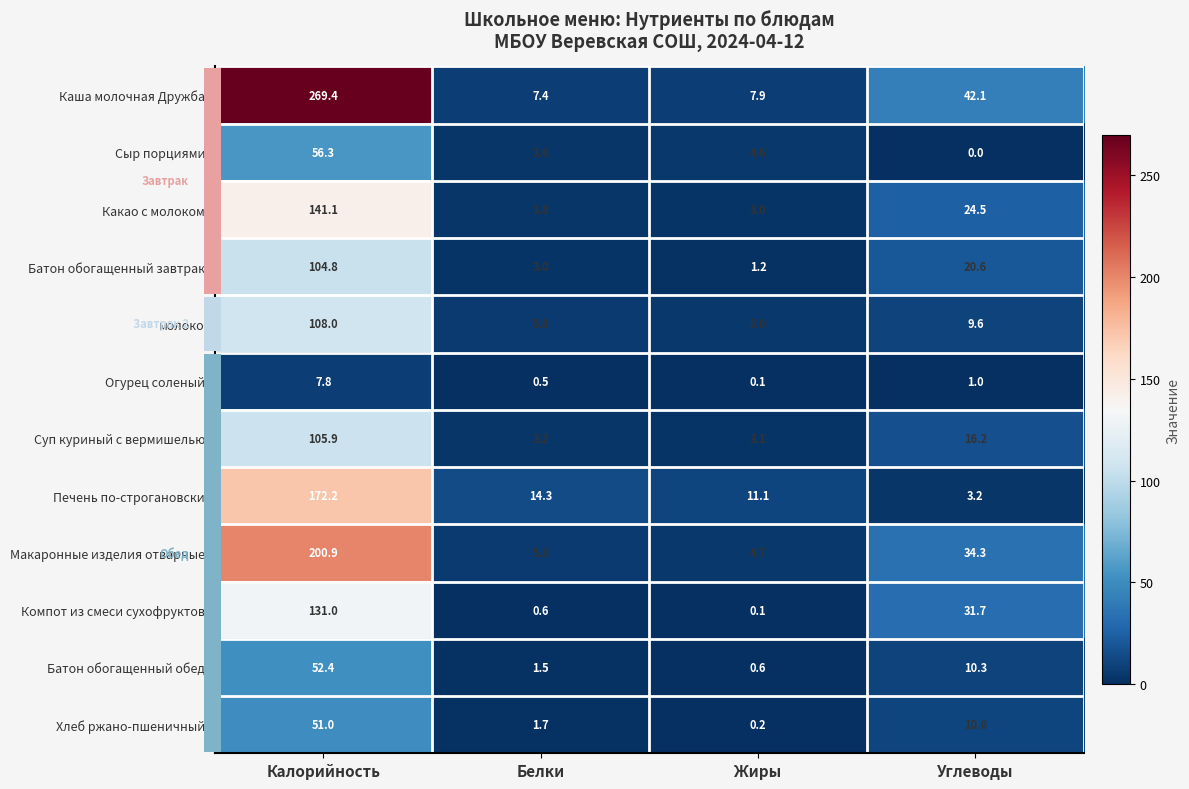

Which series changed the most between Жиры and Углеводы?

Каша молочная Дружба